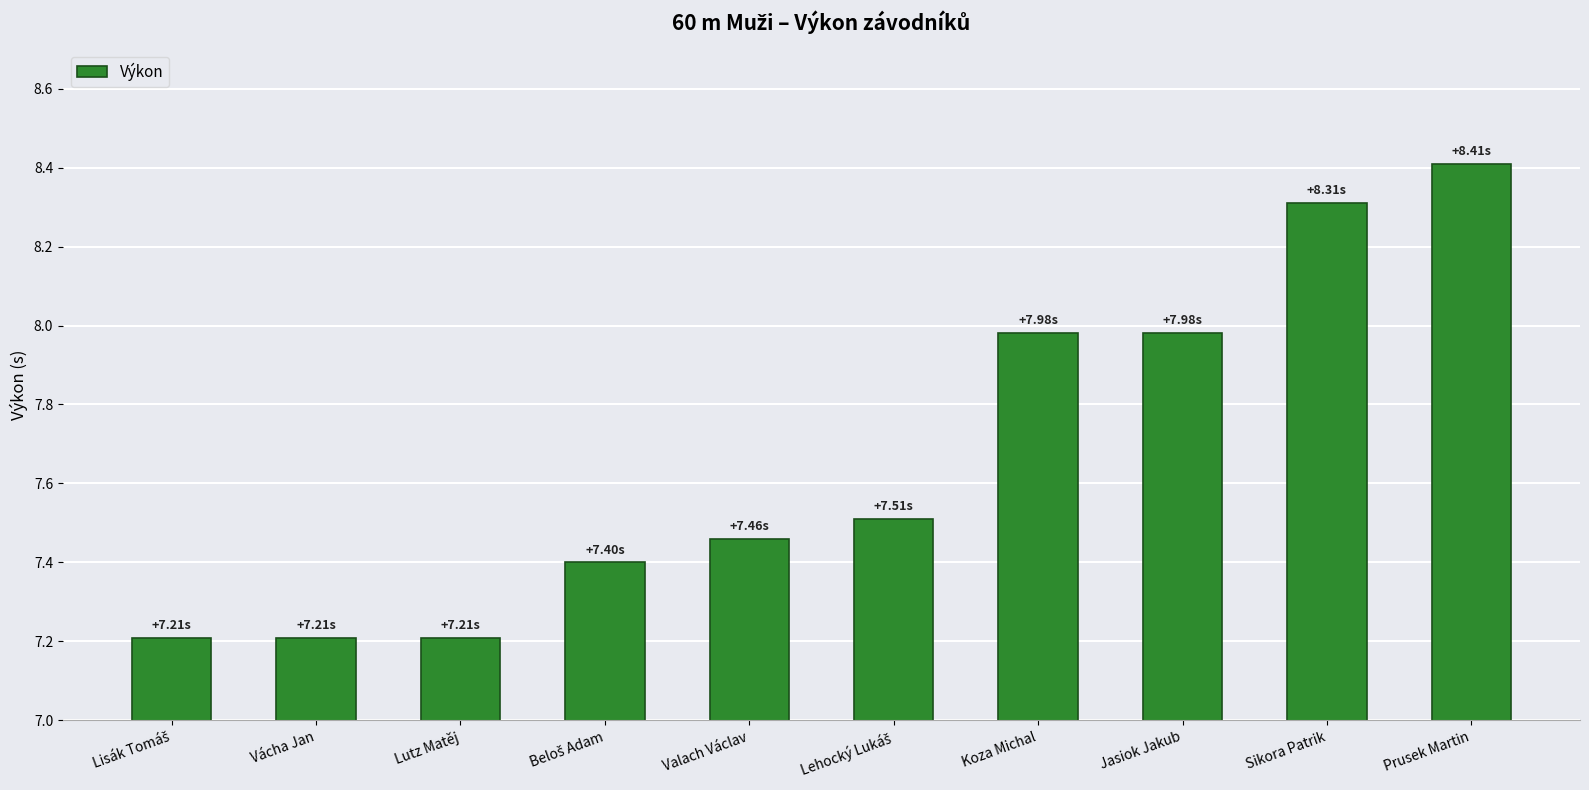

What is the minimum value shown in the chart?

7.2